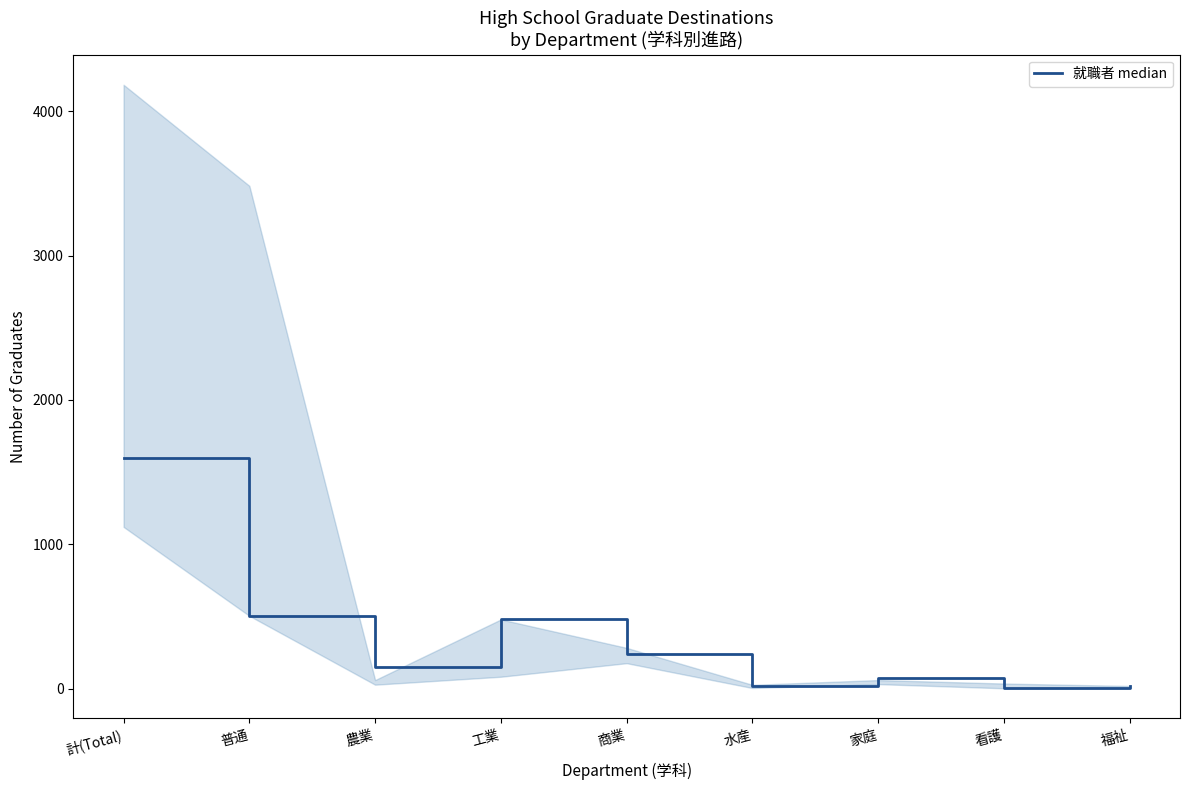

What is the value of the 6th point from the left?

16